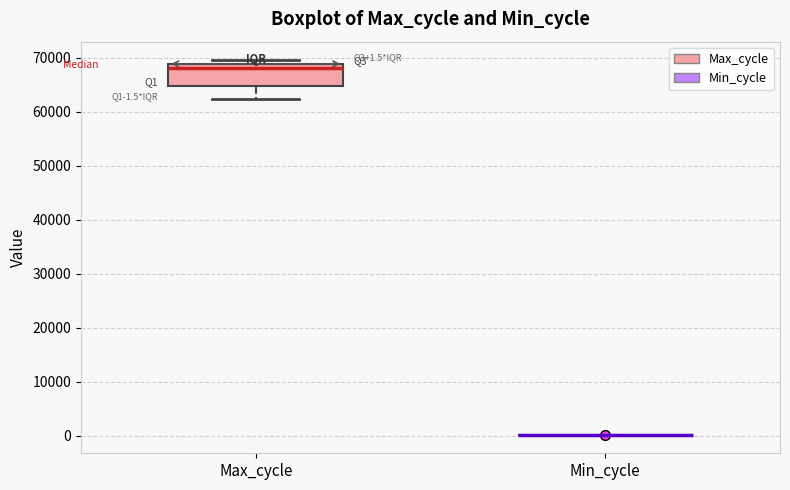

Comparing the boxes themselves (not the whiskers), which one is the tallest?

Max_cycle